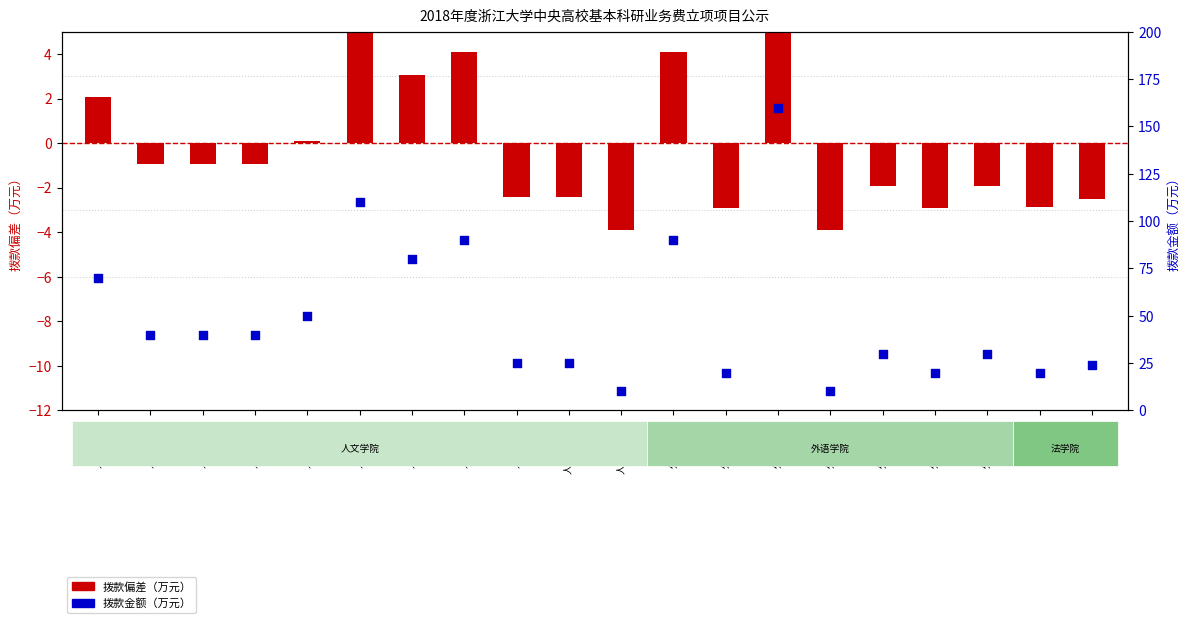

At how many categories does at least one series exceed 5?

20